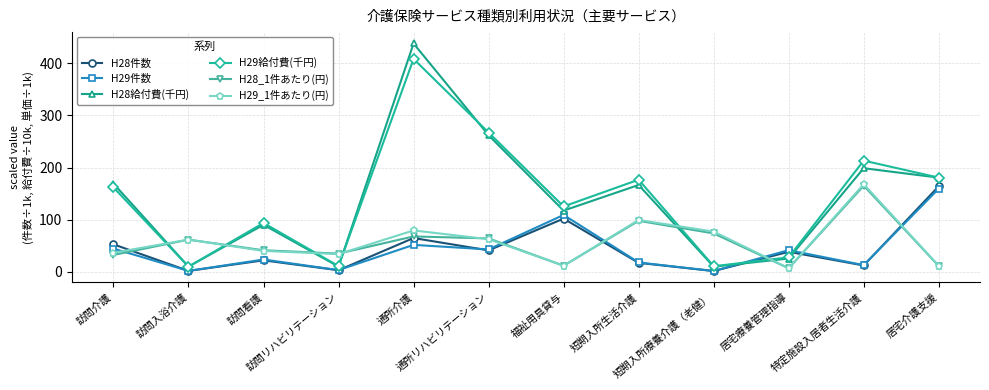

How many values in the H28給付費(千円) series are below 166?

6